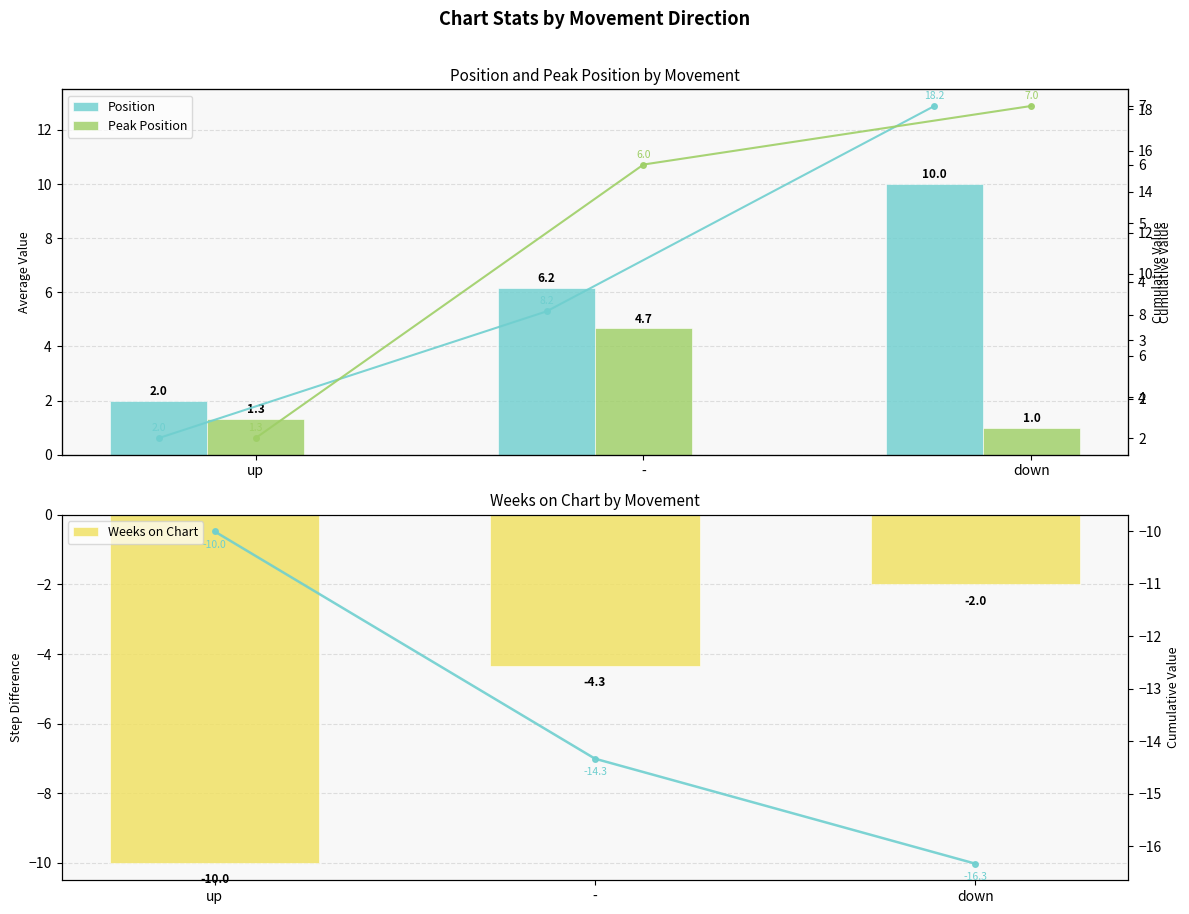

True or false: Cumulative has a value of -16.3 at down.

True